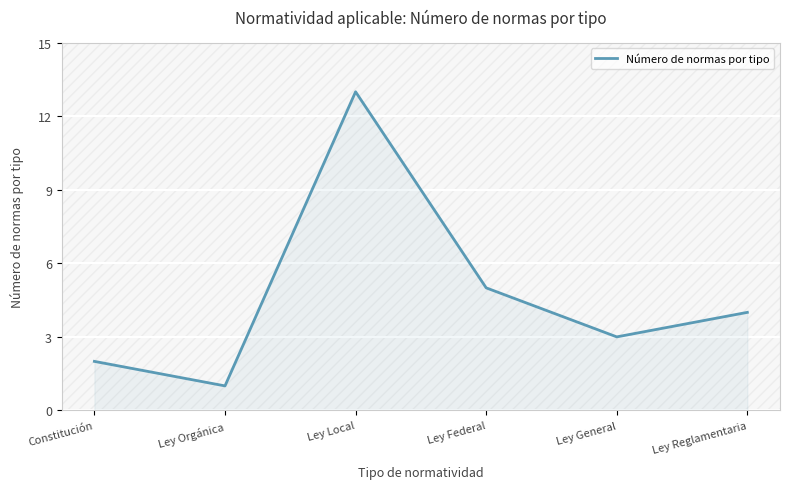

Rank the categories by value from highest to lowest.

Ley Local, Ley Federal, Ley Reglamentaria, Ley General, Constitución, Ley Orgánica